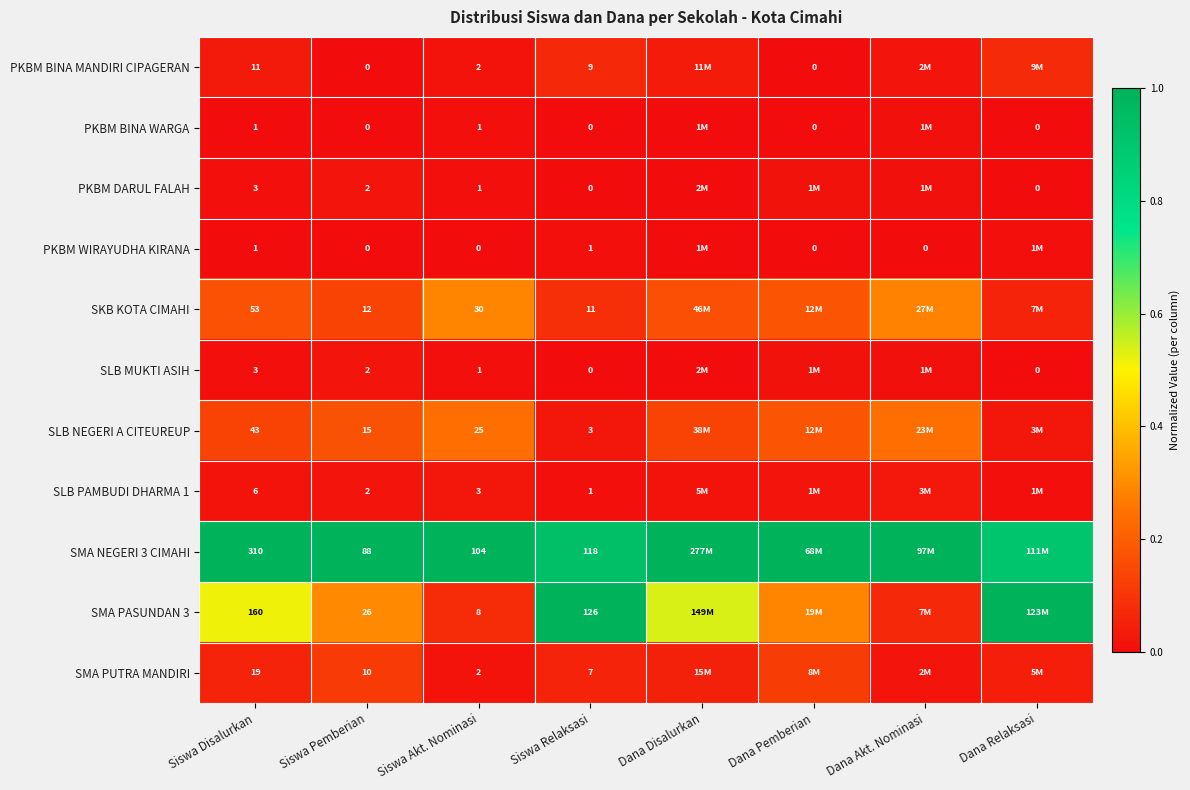

Is the value of SLB NEGERI A CITEUREUP at Siswa Akt. Nominasi greater than the value of SLB PAMBUDI DHARMA 1 at Siswa Relaksasi?

Yes